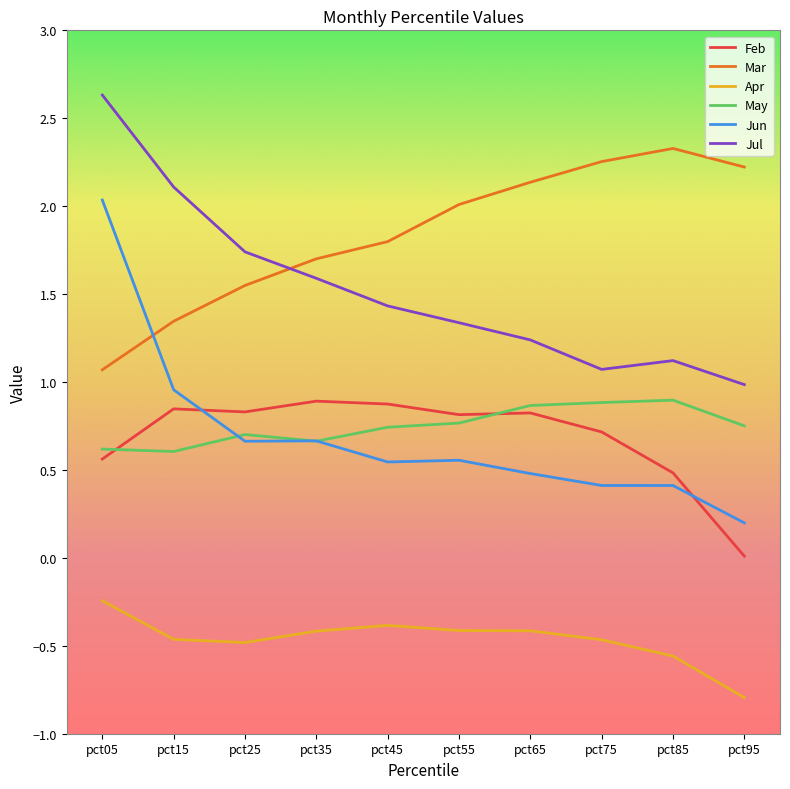

Is the value of May at pct45 greater than the value of Apr at pct85?

Yes